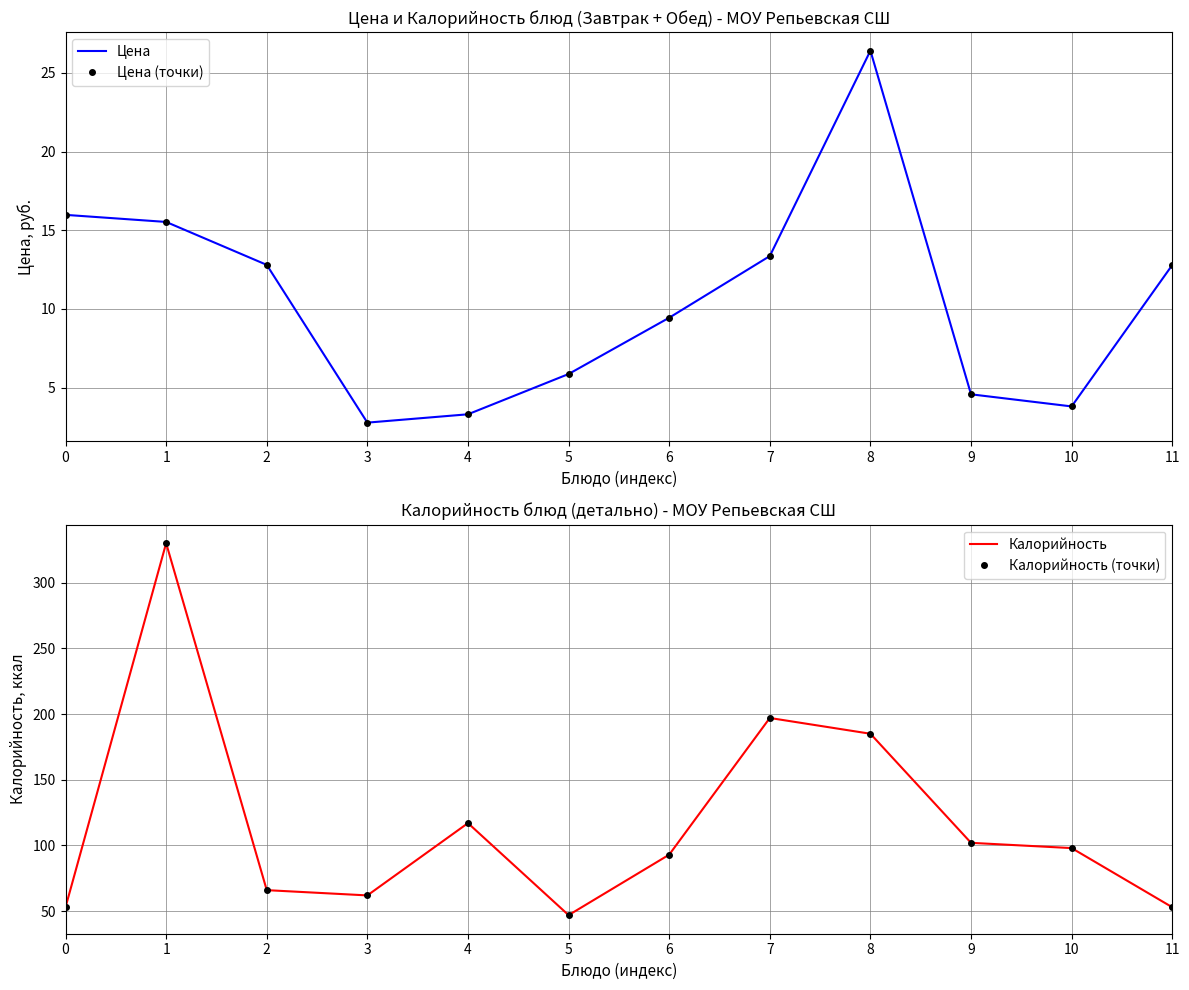

How many lines are shown in the chart?

4